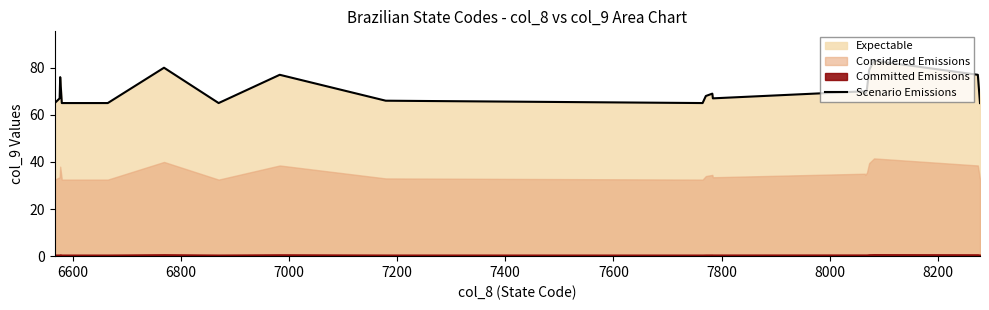

What is the lowest value of the Scenario Emissions series?

65